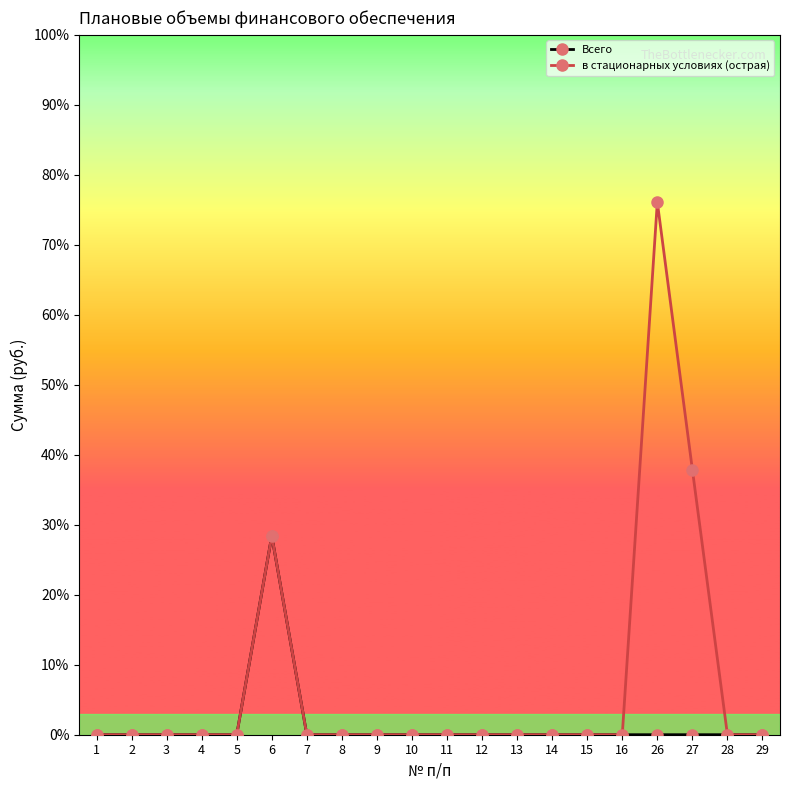

What are all the series names shown in the legend?

Всего, в стационарных условиях (острая)